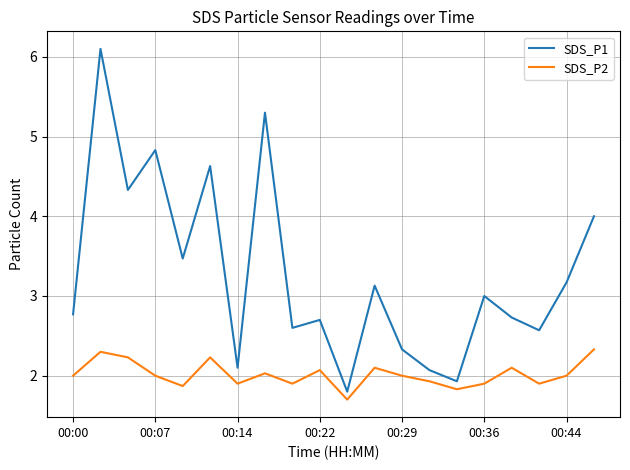

True or false: SDS_P1 and SDS_P2 intersect in this chart.

False